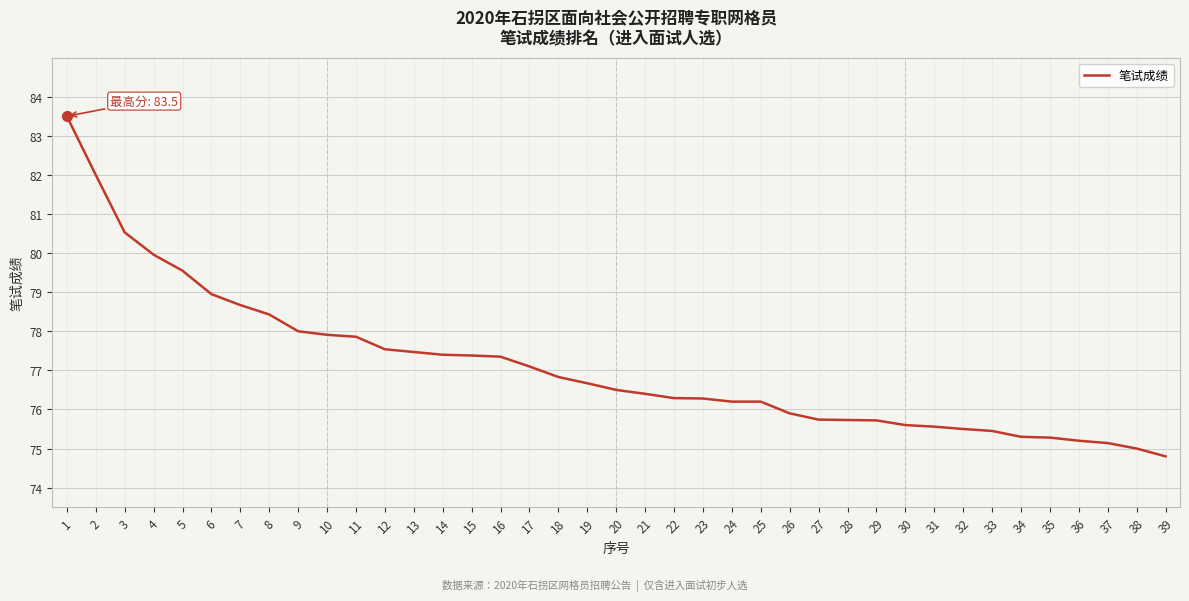

Between 3 and 34, which is larger?

3